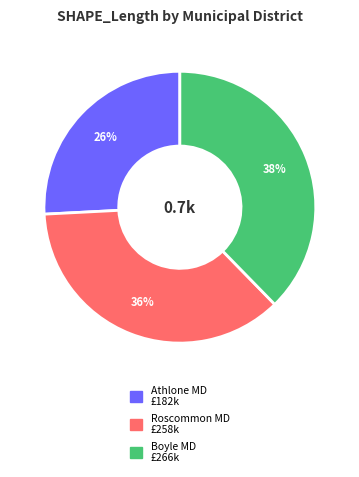

To the nearest percent, what is the difference between the largest and smallest slice percentages?

12%